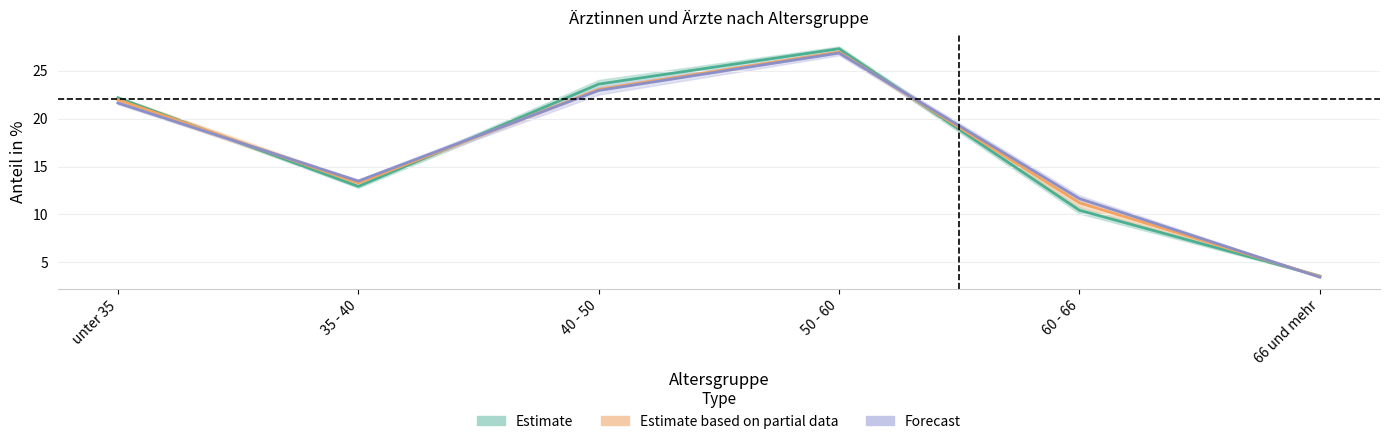

Rank the categories by Forecast value from lowest to highest.

66 und mehr, 60 - 66, 35 - 40, unter 35, 40 - 50, 50 - 60